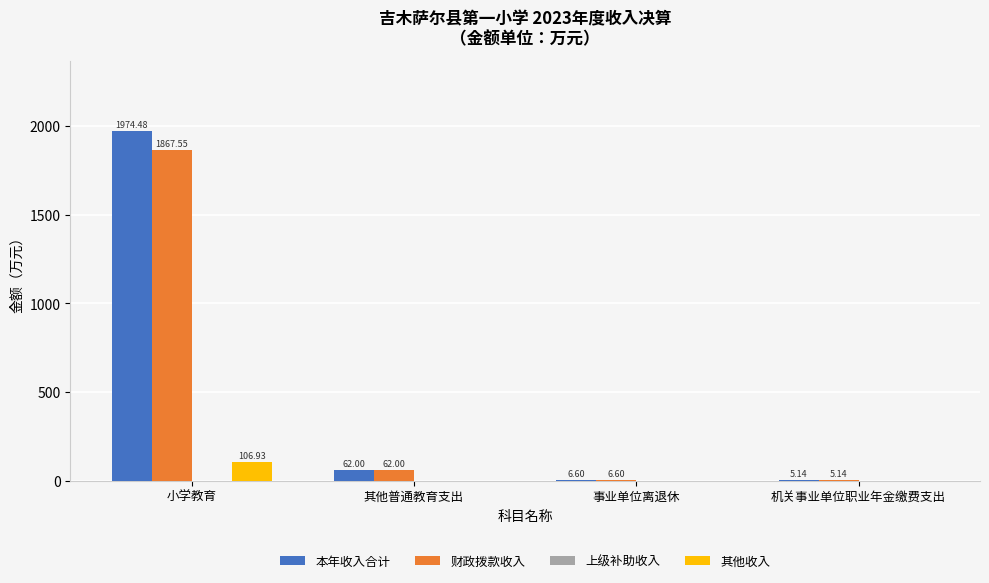

What is the spread (max minus min) of values at 其他普通教育支出?

62.0